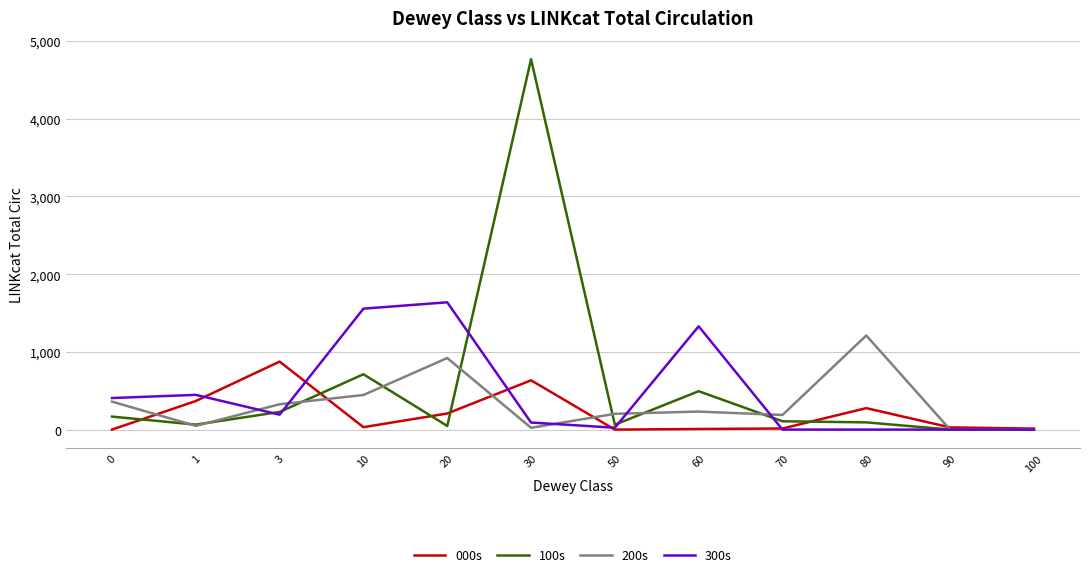

The value of 300s at 90 is -571. True or false?

False